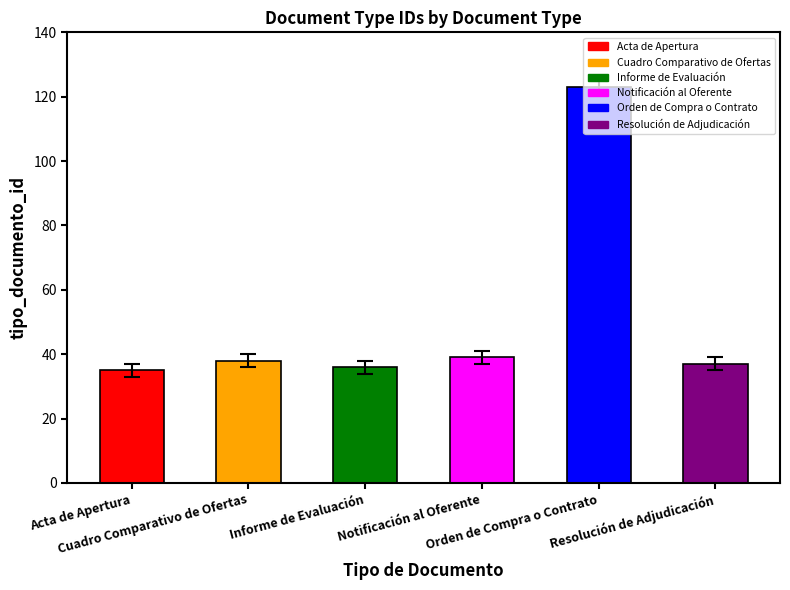

What is the value of the 4th bar from the left?

39